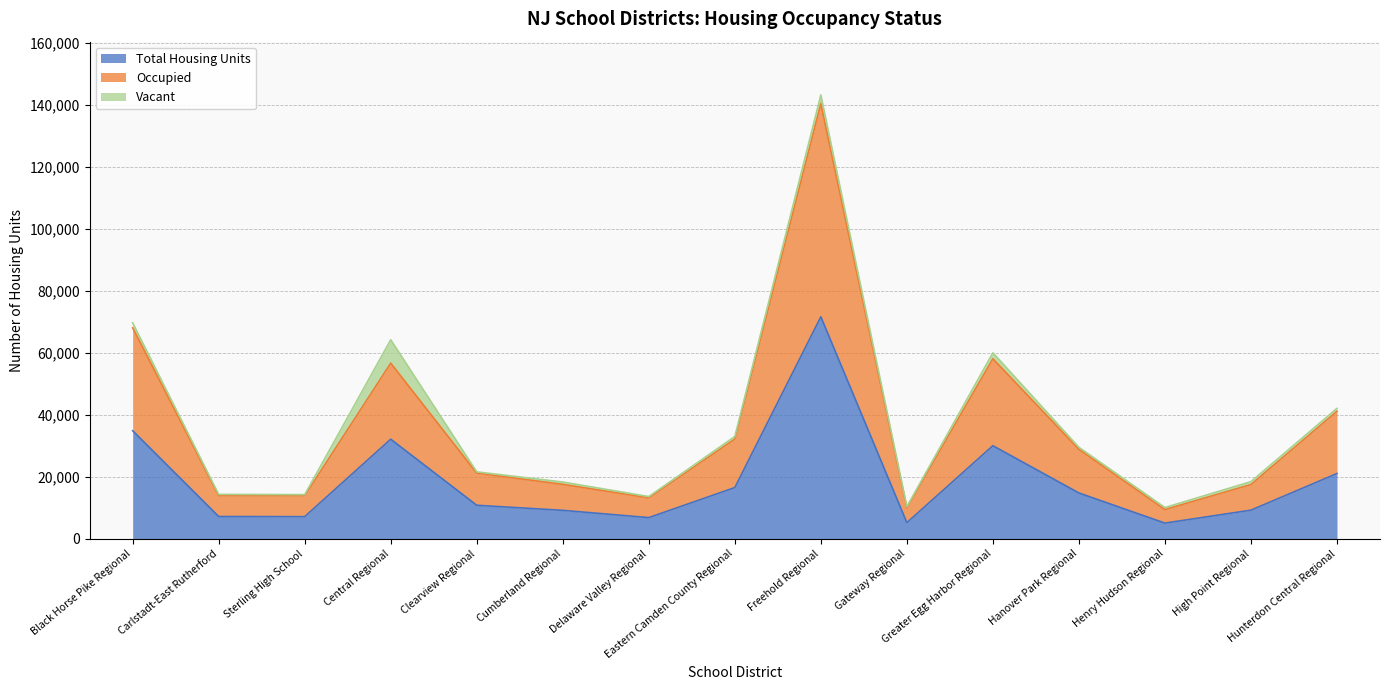

Which has a higher value, Delaware Valley Regional or Clearview Regional?

Clearview Regional